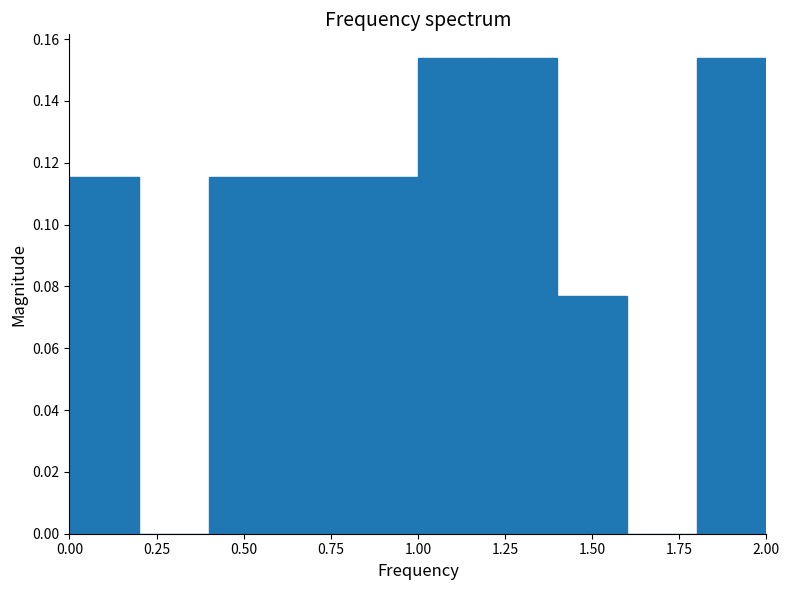

How tall is the bar that spans 1.0 to 1.2 on the x-axis? The values are not printed on the chart, so give them approximately, as read against the axis.

0.154